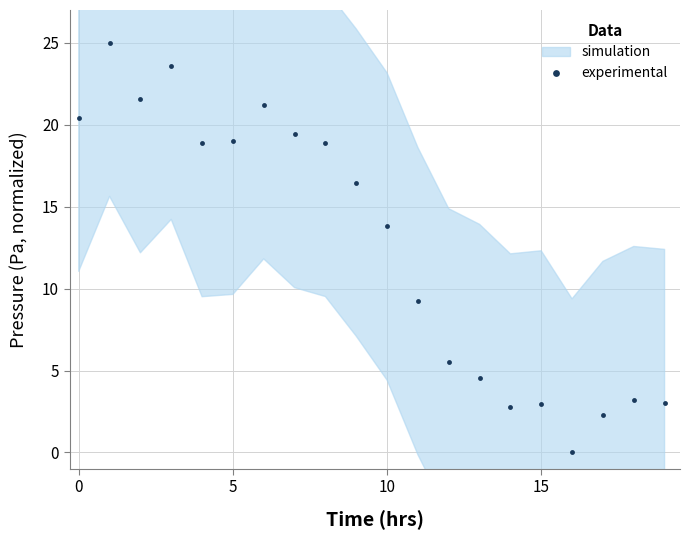

Is this an area chart (filled region under the line)?

No